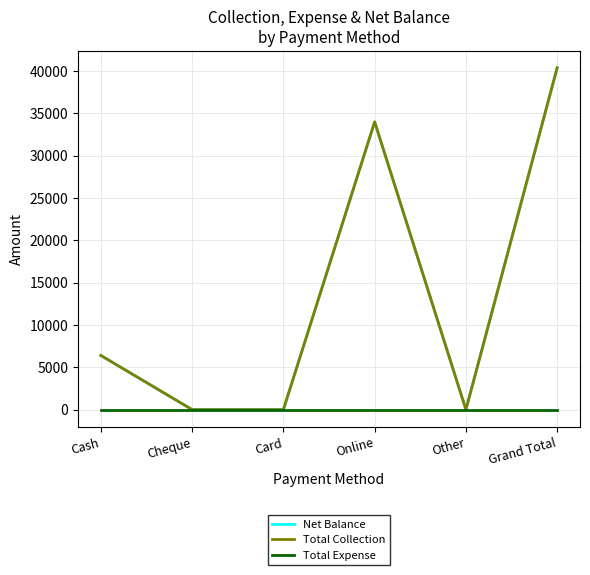

True or false: Total Expense and Total Collection intersect in this chart.

False